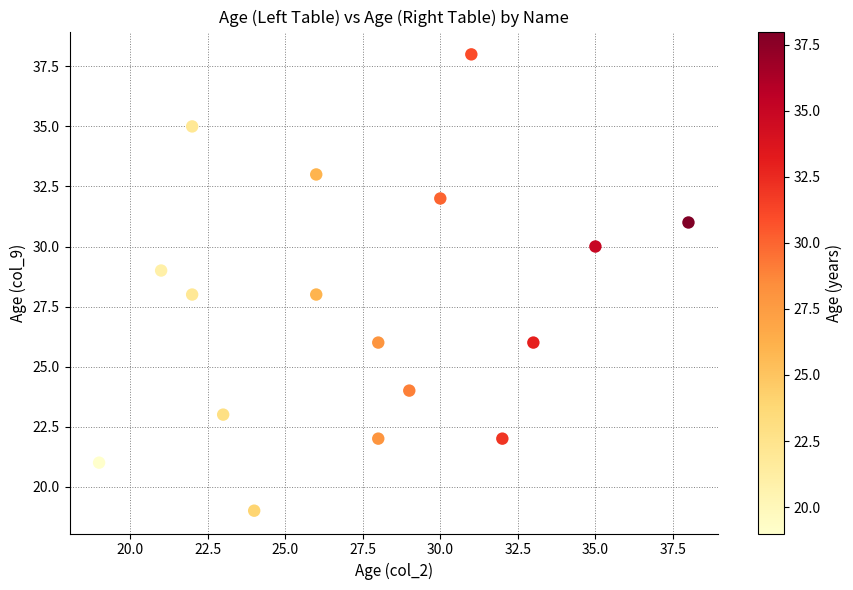

What is the range of Y values (max minus min)?

19